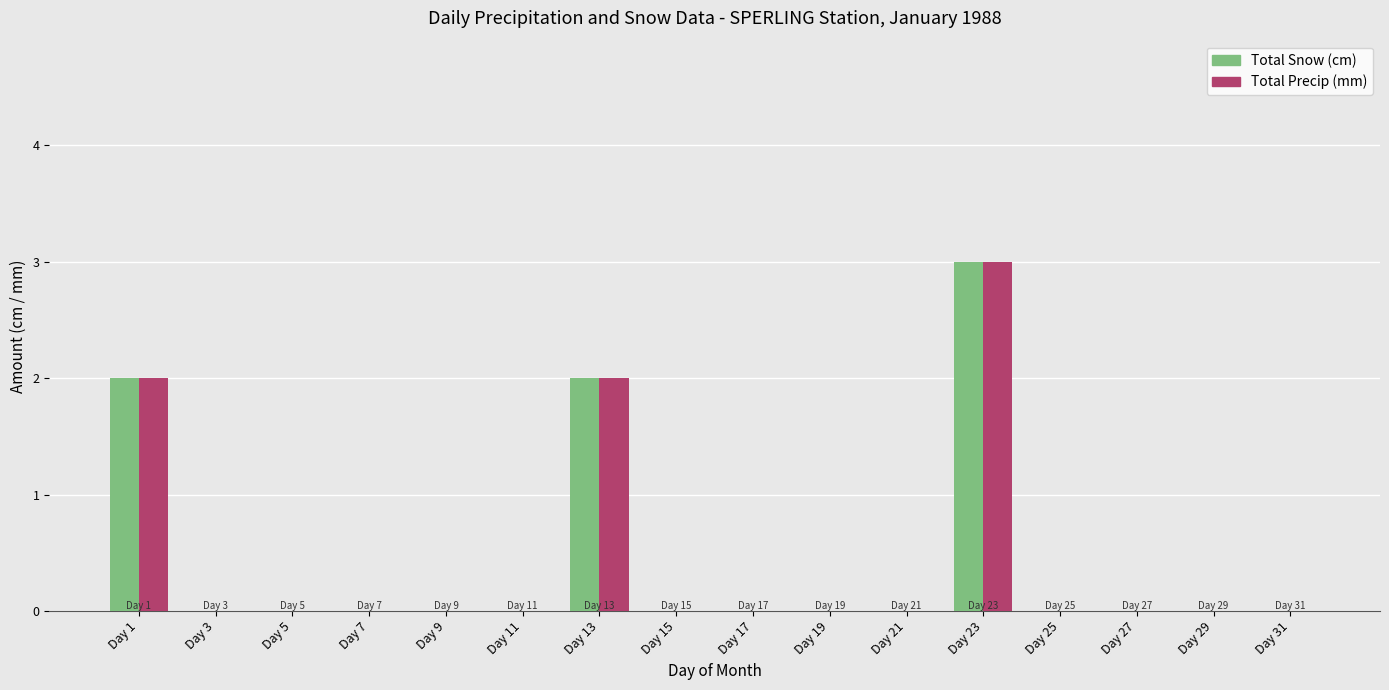

At which label does Total Snow (cm) reach its peak?

Day 23